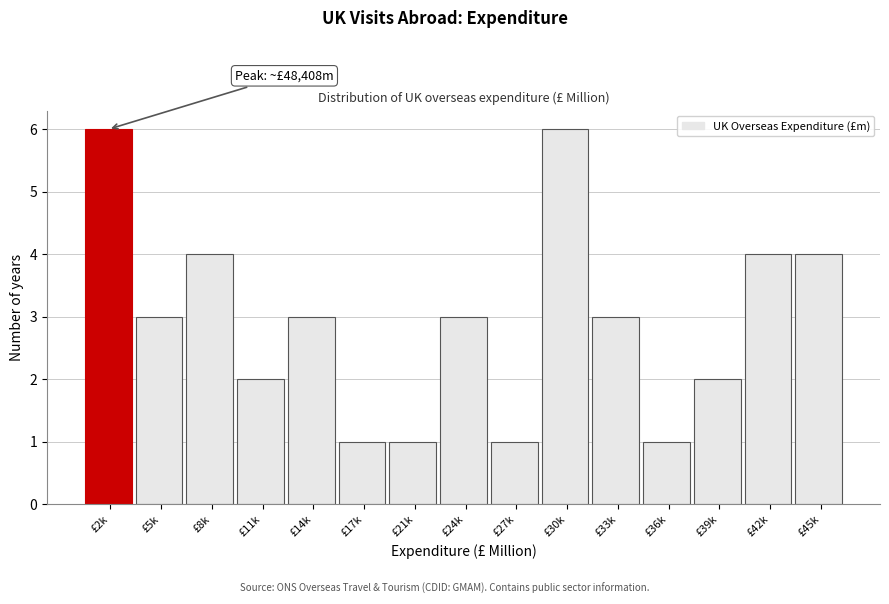

Reading left to right, transcribe all the data shown in this chart.

£2k=6	£5k=3	£8k=4	£11k=2	£14k=3	£17k=1	£21k=1	£24k=3	£27k=1	£30k=6	£33k=3	£36k=1	£39k=2	£42k=4	£45k=4